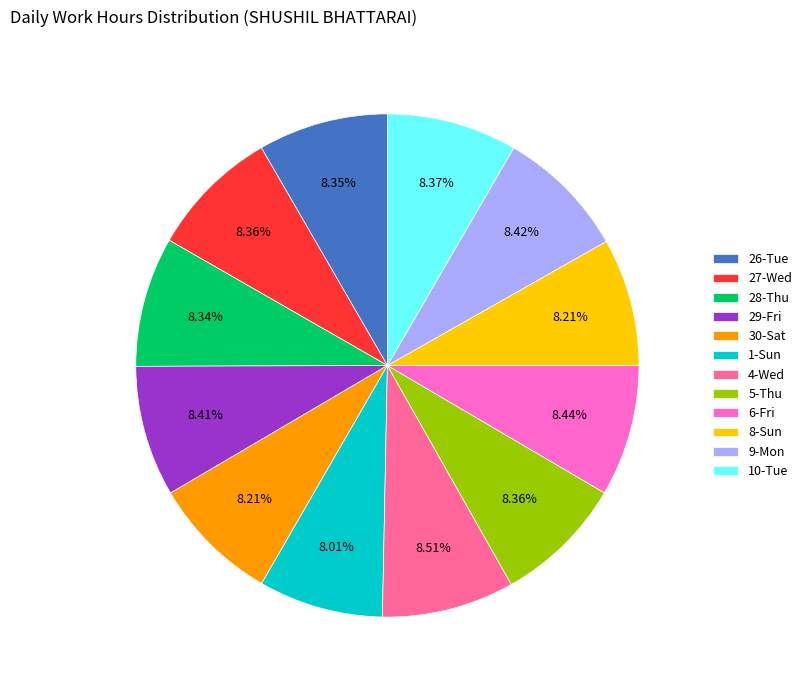

True or false: 9-Mon accounts for 1% of the total.

False